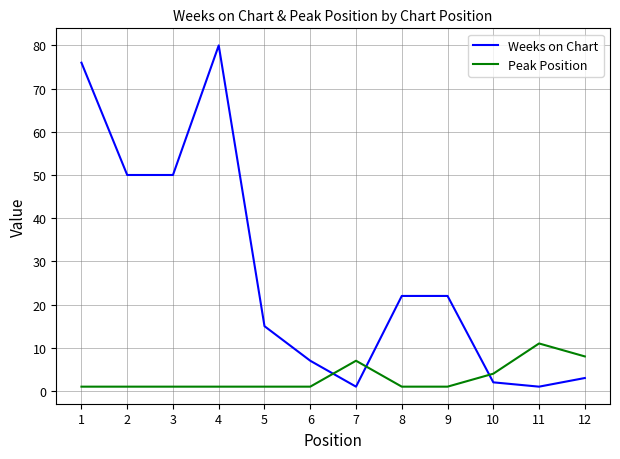

Does the chart display data point markers on the line(s)?

No